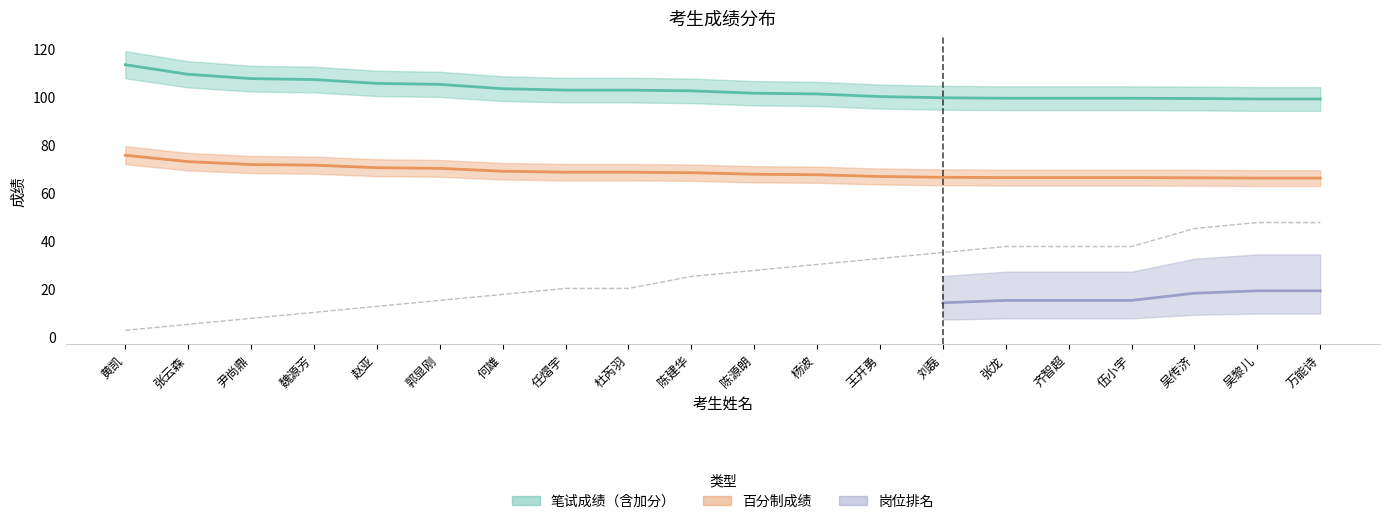

Is it true that 笔试成绩（含加分） equals 43.7 at 刘磊?

False